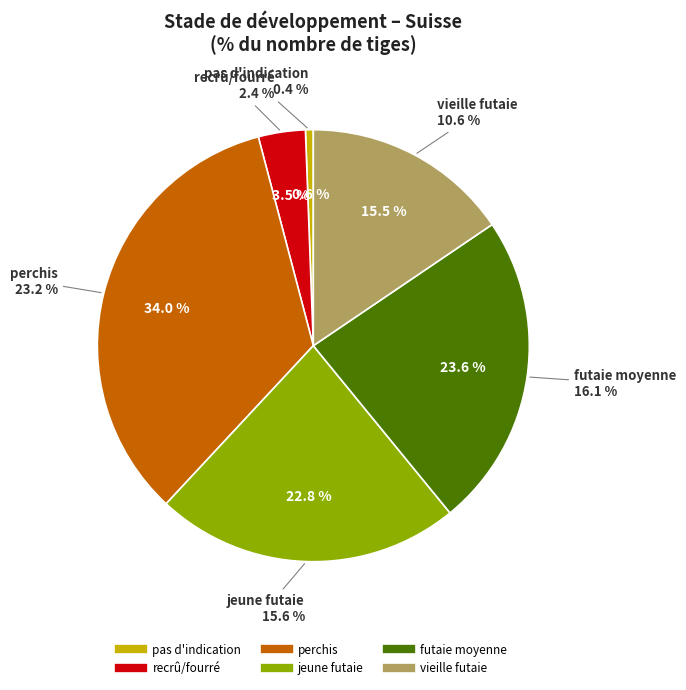

What percentage is NOT represented by vieille futaie?

84.5%